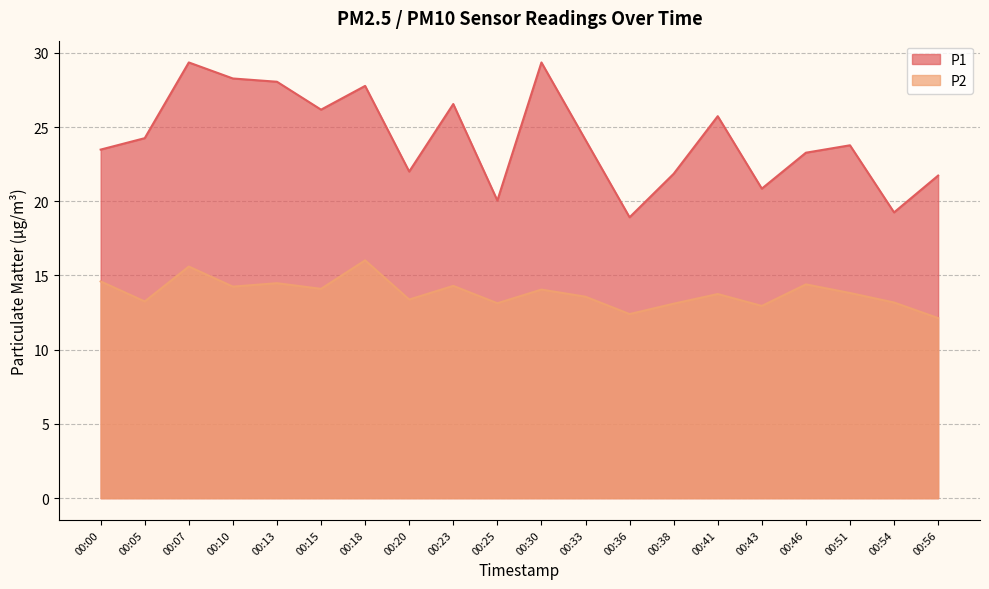

True or false: P1 and P2 intersect in this chart.

False